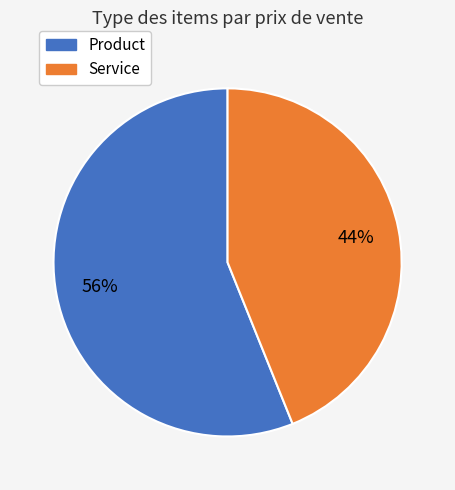

To the nearest percent, what is the difference between the largest and smallest slice percentages?

12%